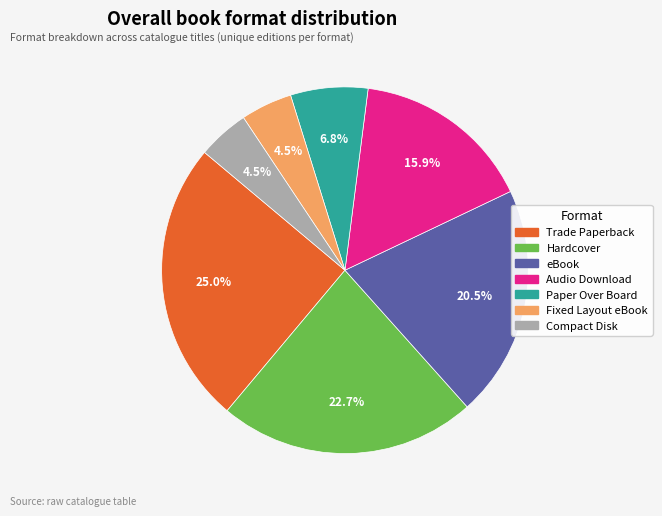

Is there a majority slice in this chart?

No